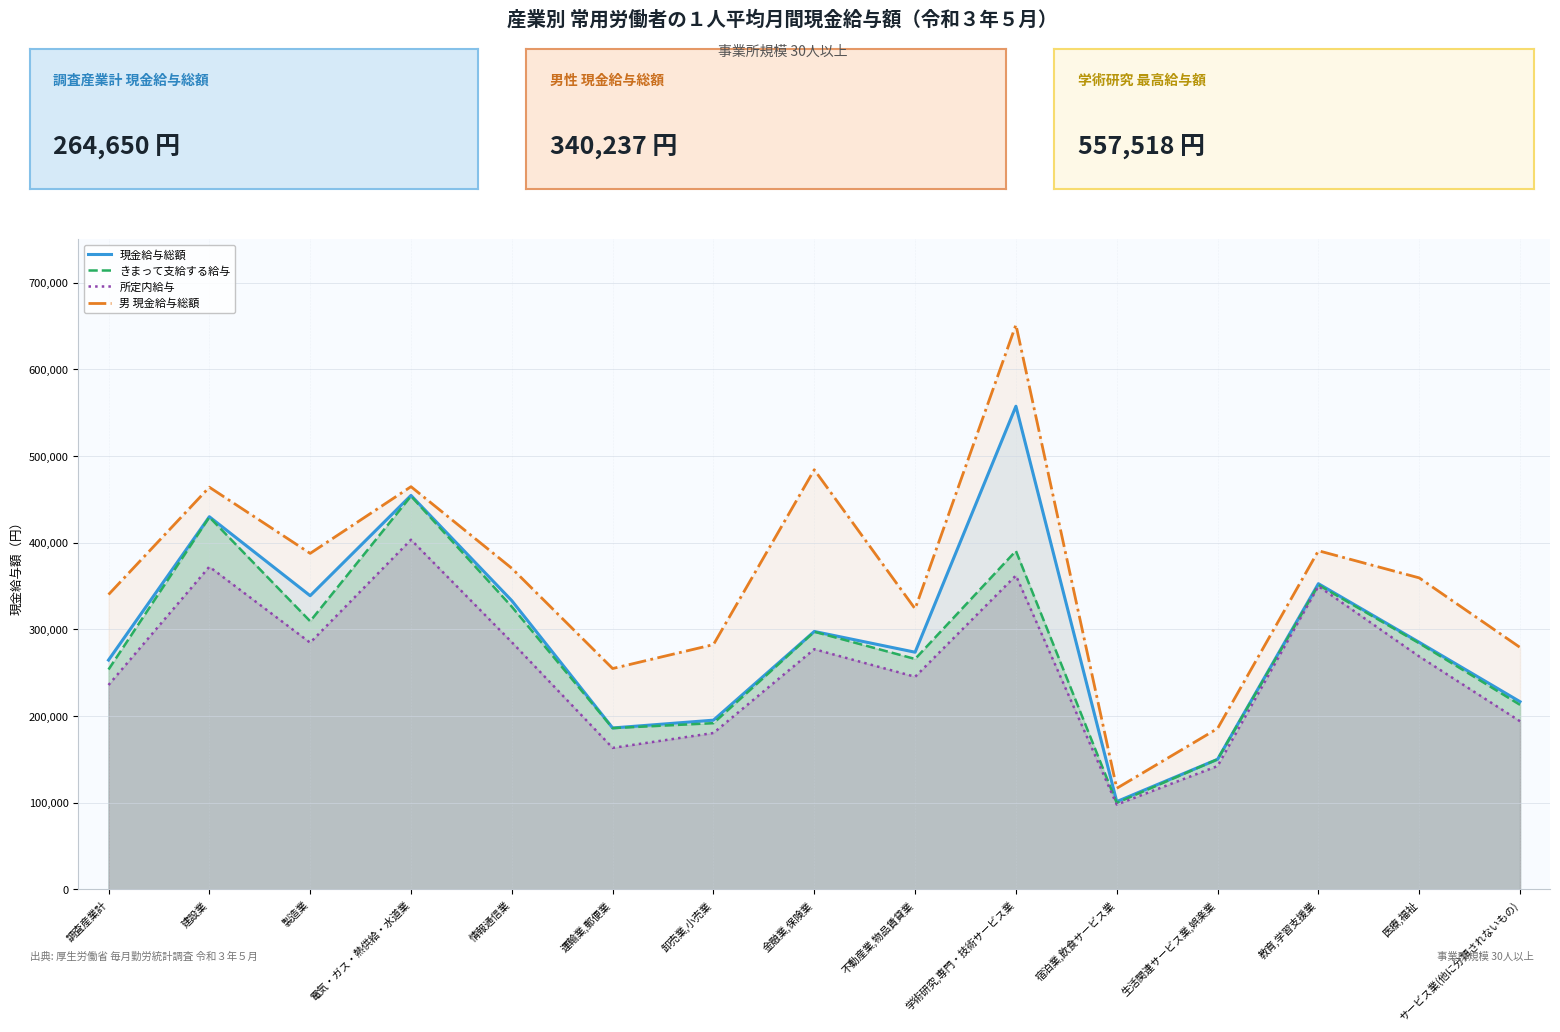

True or false: 所定内給与 and 男 現金給与総額 cross at least once.

False